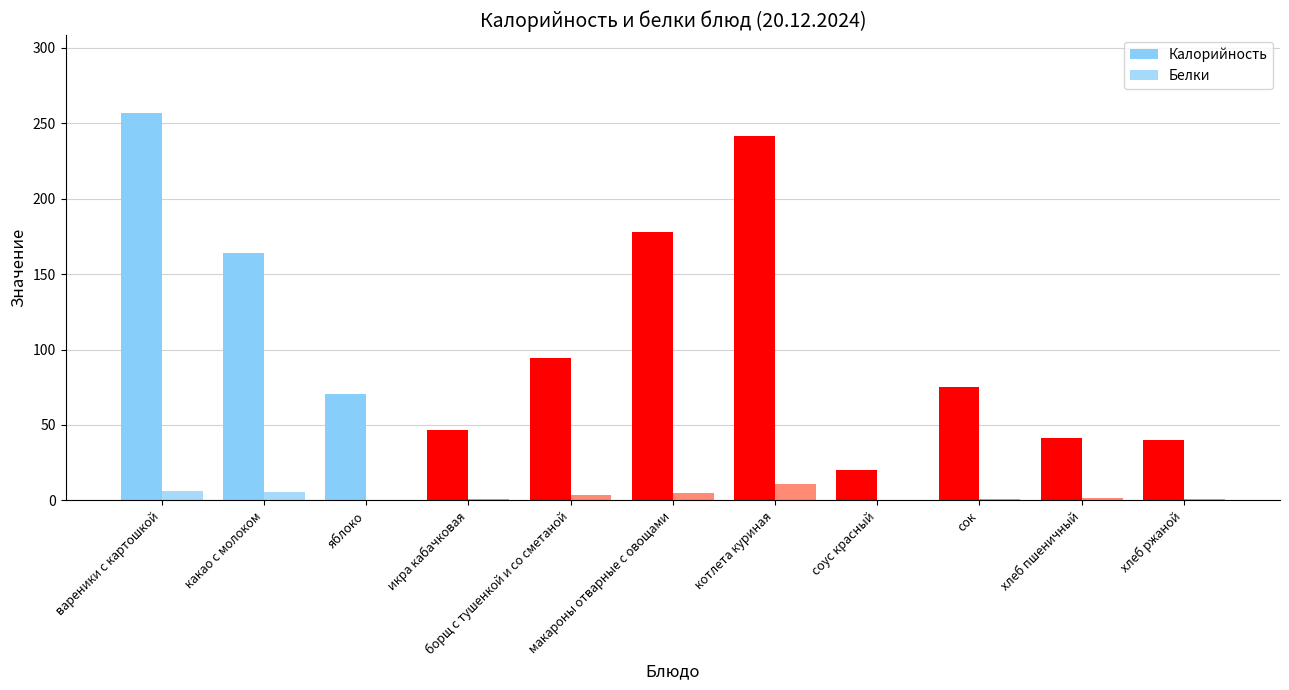

Are the bars horizontal?

No